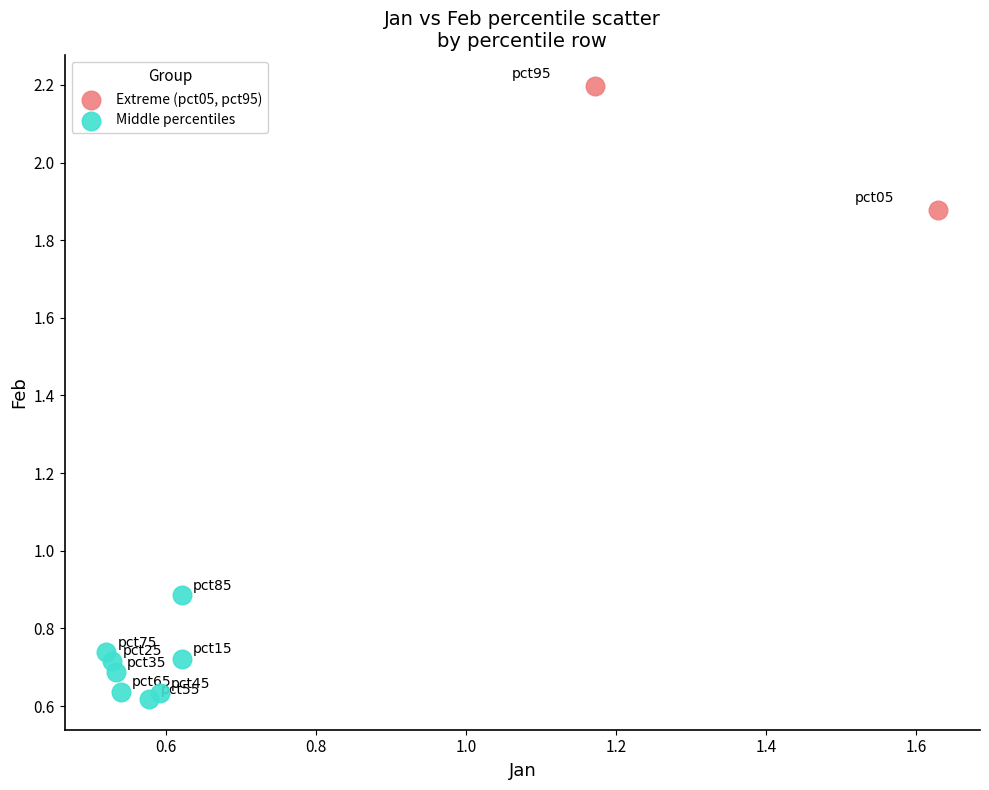

What are all the series names shown in the legend?

Extreme (pct05, pct95), Middle percentiles